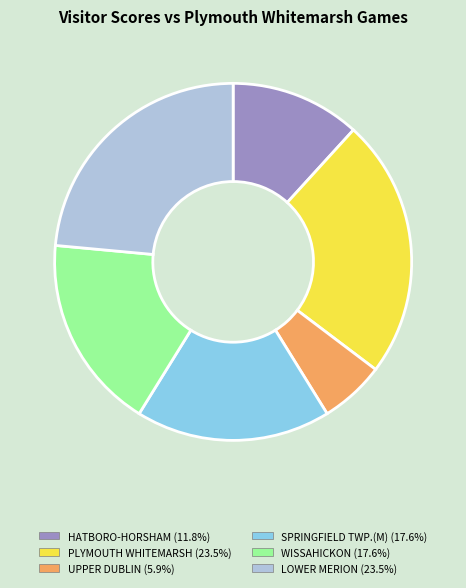

How many segments does this pie chart have?

6